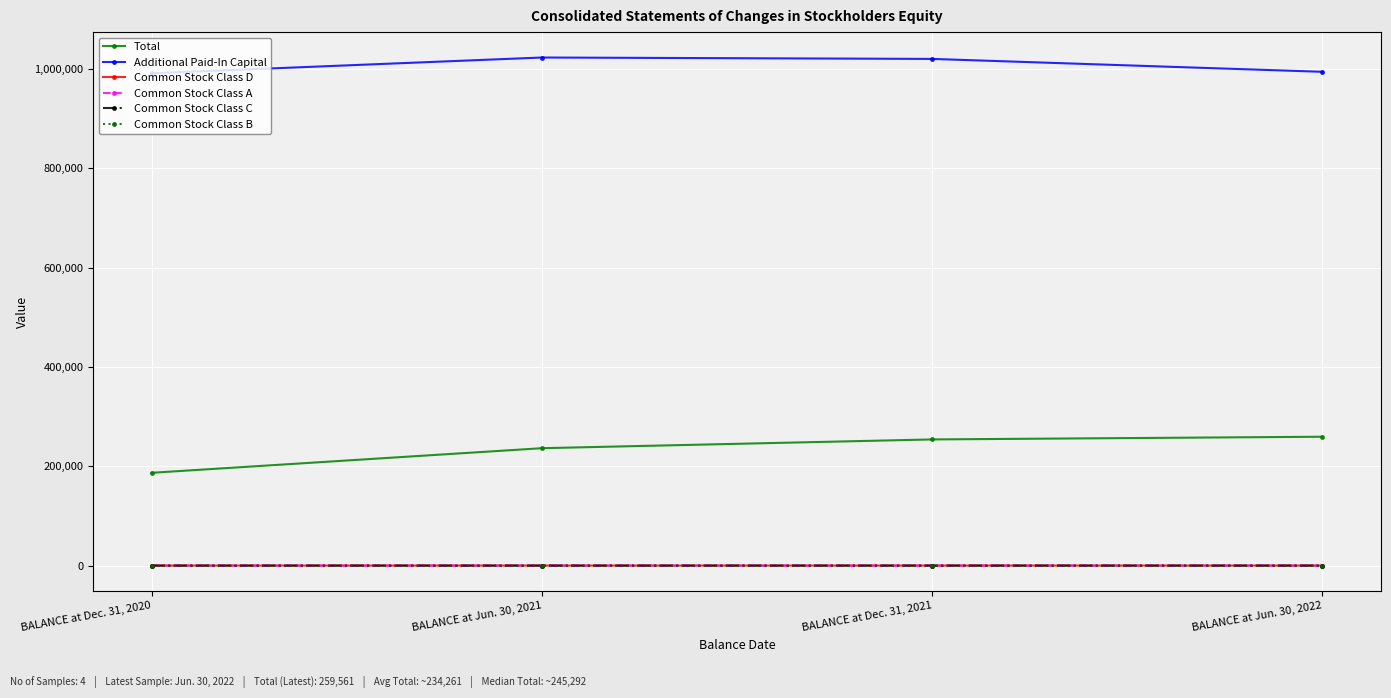

Is the value of Common Stock Class A at BALANCE at Jun. 30, 2022 greater than the value of Additional Paid-In Capital at BALANCE at Dec. 31, 2020?

No